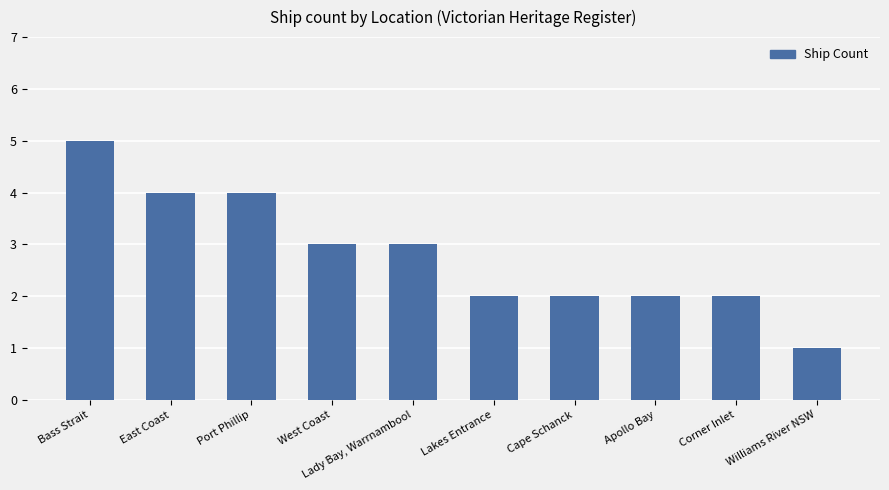

Reading left to right, extract all data points from this chart.

Bass Strait=5	East Coast=4	Port Phillip=4	West Coast=3	Lady Bay, Warrnambool=3	Lakes Entrance=2	Cape Schanck=2	Apollo Bay=2	Corner Inlet=2	Williams River NSW=1